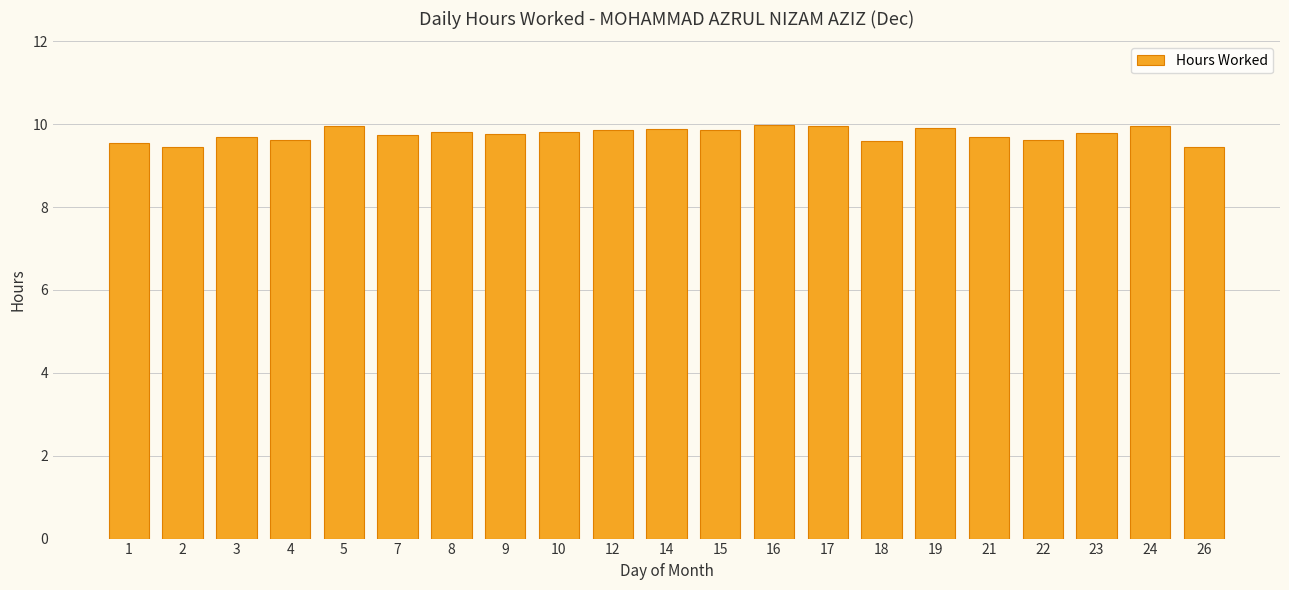

The value at 2 is 15.0. True or false?

False